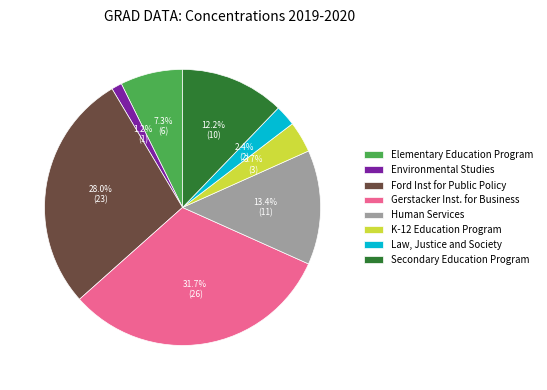

To the nearest percent, what percentage of the pie is K-12 Education Program?

4%